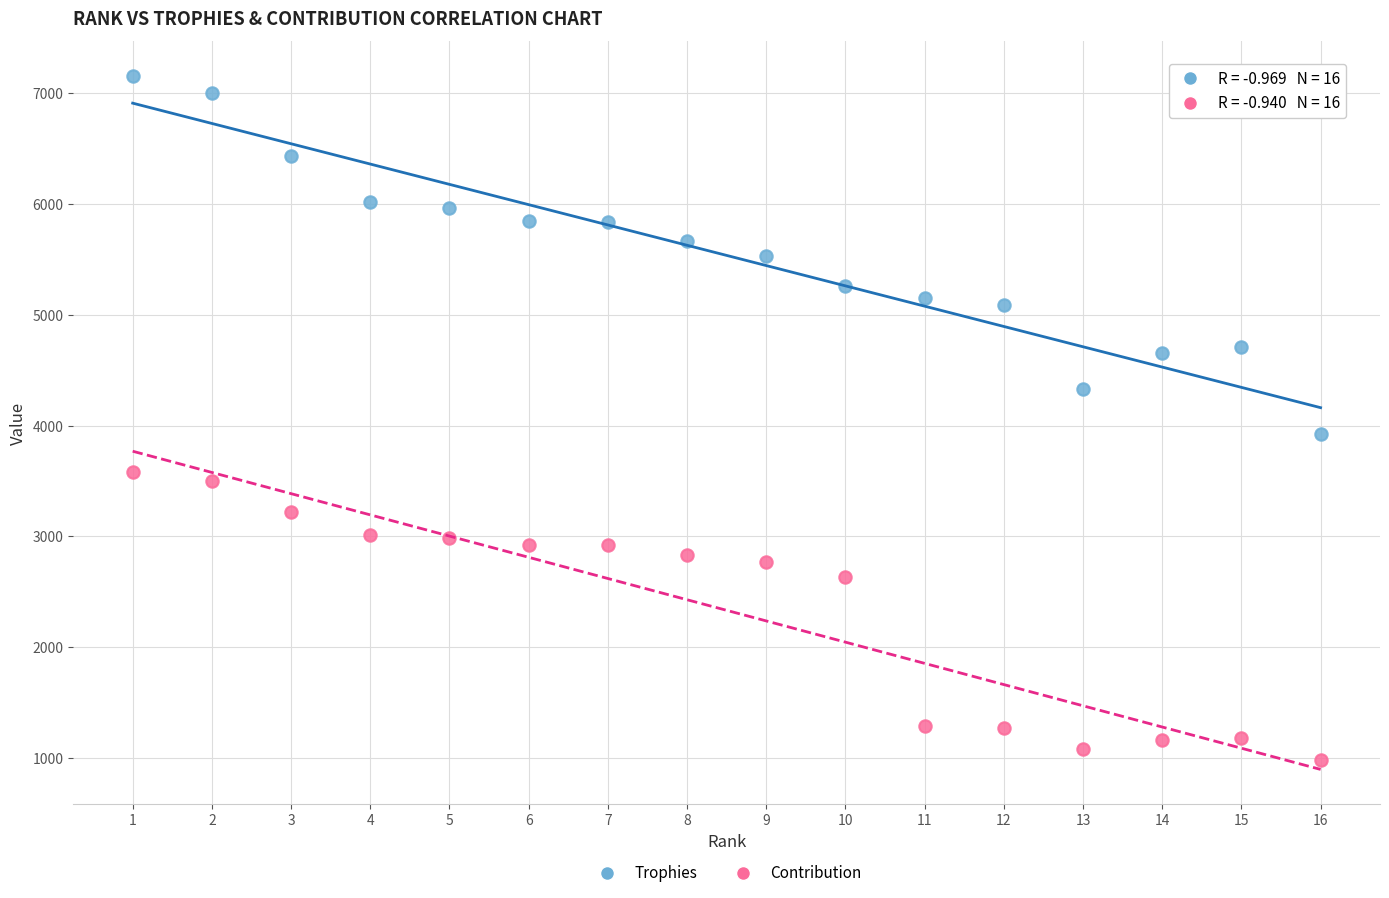

What are all the series names shown in the legend?

Trophies, Contribution